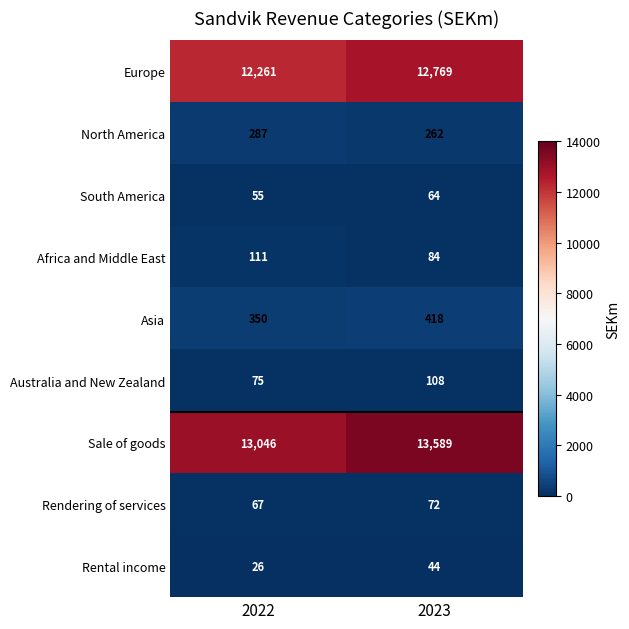

Reading left to right, extract all data points from this chart.

Europe: 2022=12261	2023=12769
North America: 2022=287	2023=262
South America: 2022=55	2023=64
Africa and Middle East: 2022=111	2023=84
Asia: 2022=350	2023=418
Australia and New Zealand: 2022=75	2023=108
Sale of goods: 2022=13046	2023=13589
Rendering of services: 2022=67	2023=72
Rental income: 2022=26	2023=44